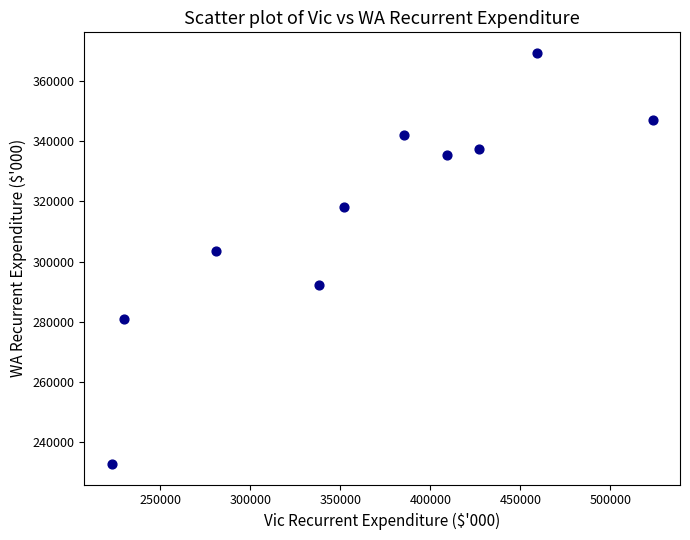

What is the range of X values (max minus min)?

300652